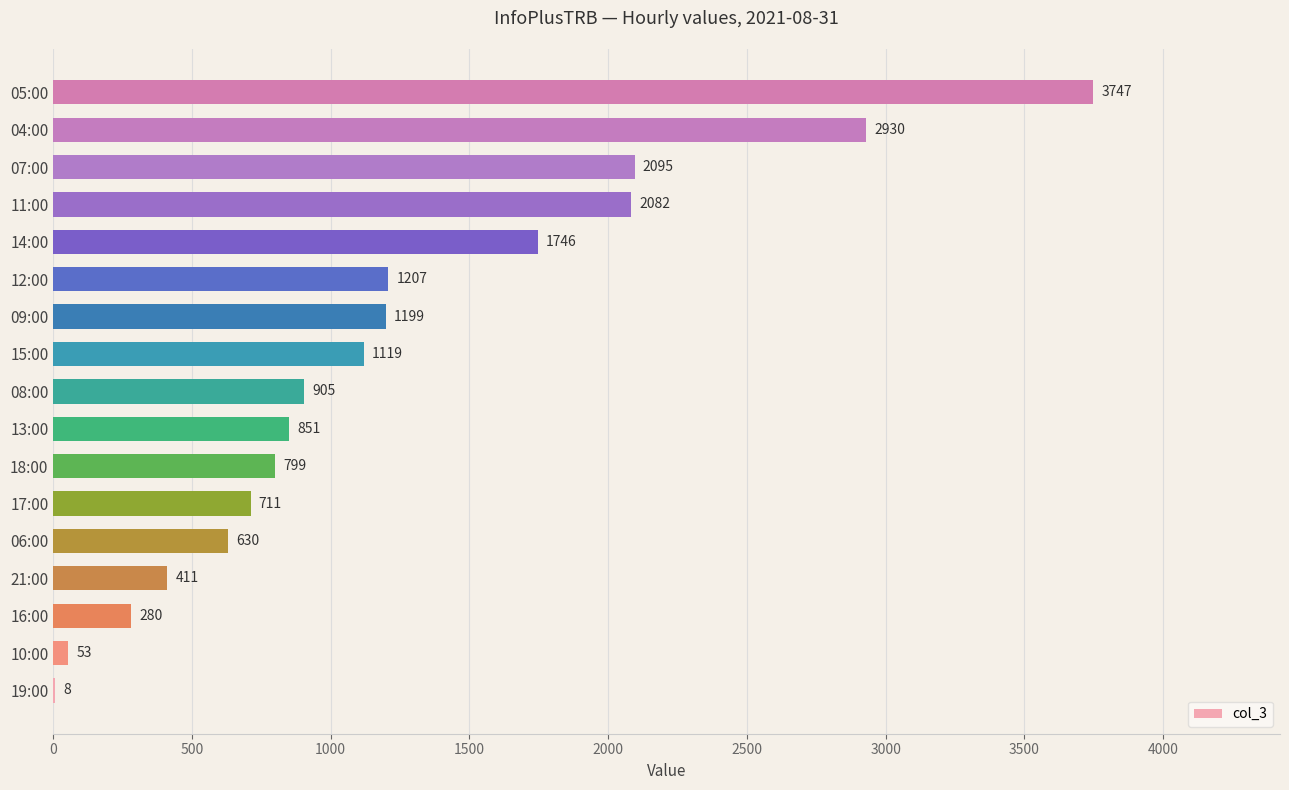

True or false: the data shows 976 at 06:00.

False